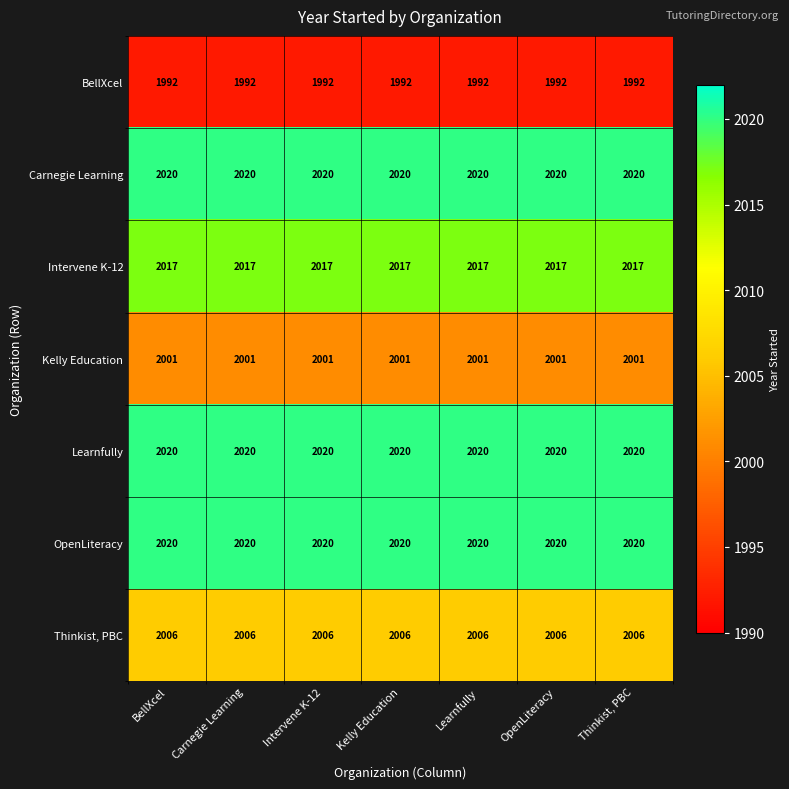

What is the highest value of the Intervene K-12 series?

2017